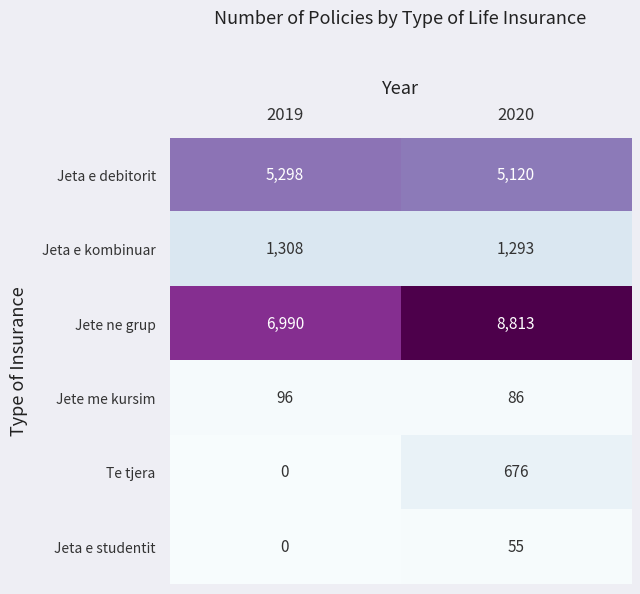

Is it true that Jete ne grup equals 8813 at 2020?

True